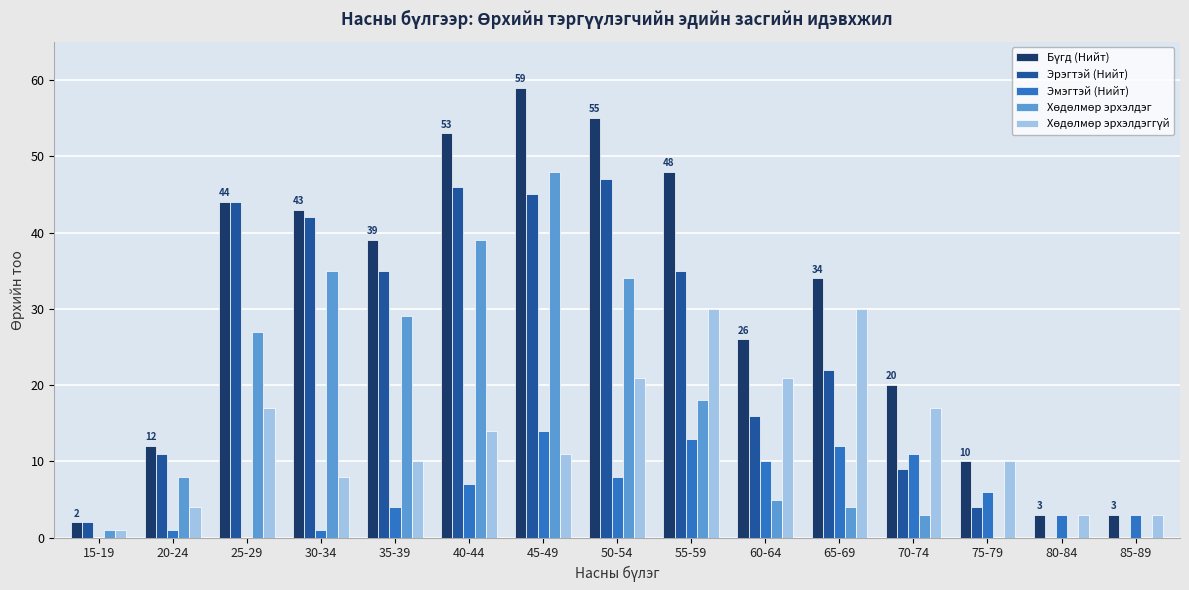

Which category has the highest value across all series?

45-49